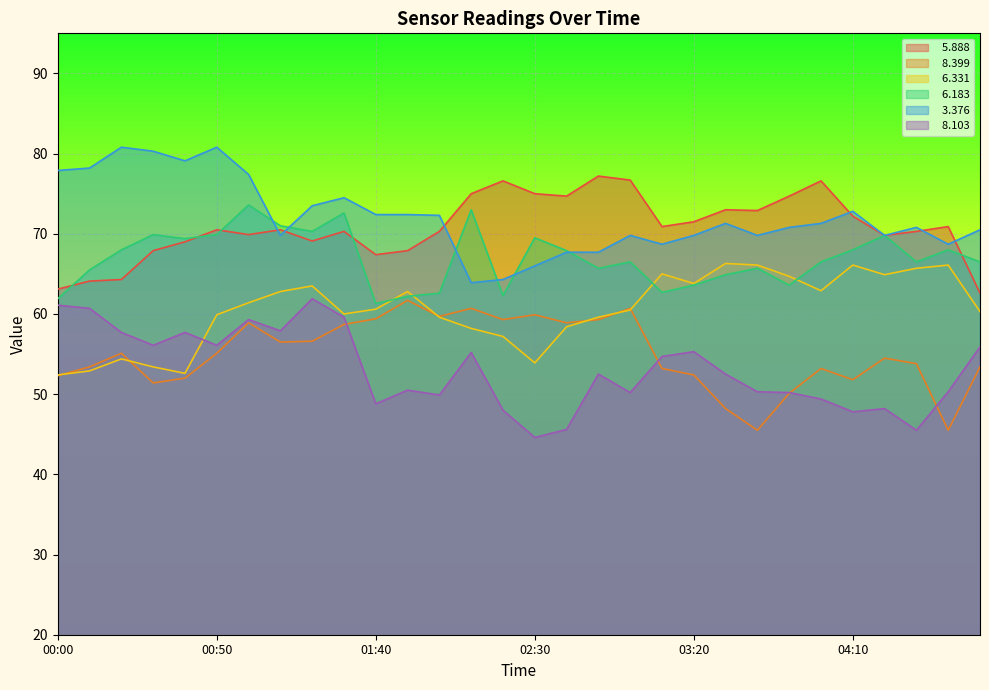

Which series has the largest total across all categories?

  3.376